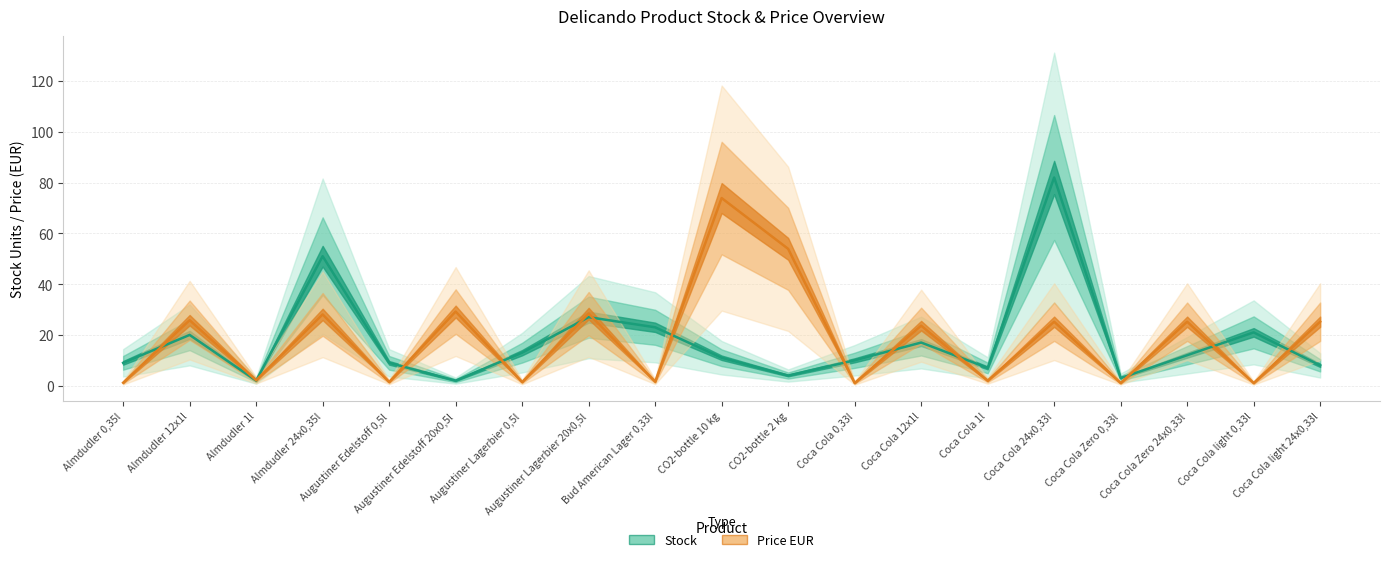

At which label does Stock first exceed 11?

Almdudler 12x1l